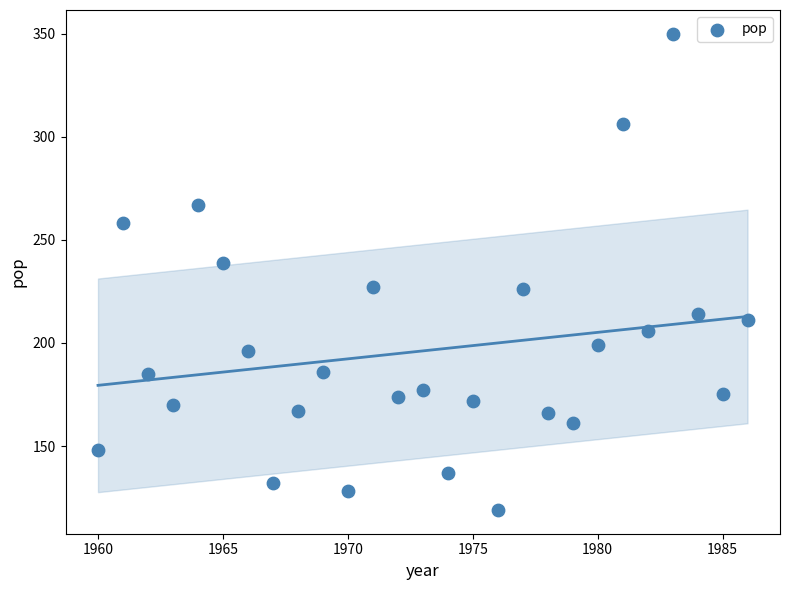

What is the range of X values (max minus min)?

26